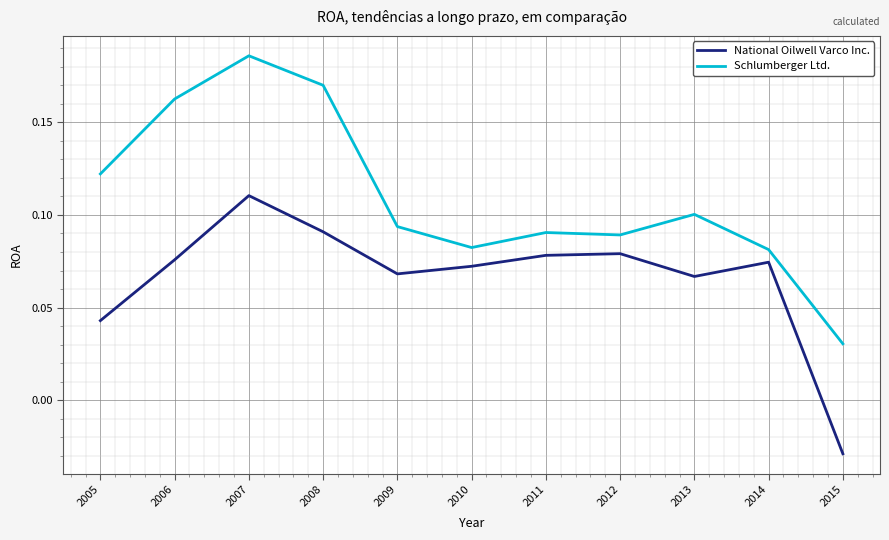

True or false: Schlumberger Ltd. and National Oilwell Varco Inc. cross at least once.

False